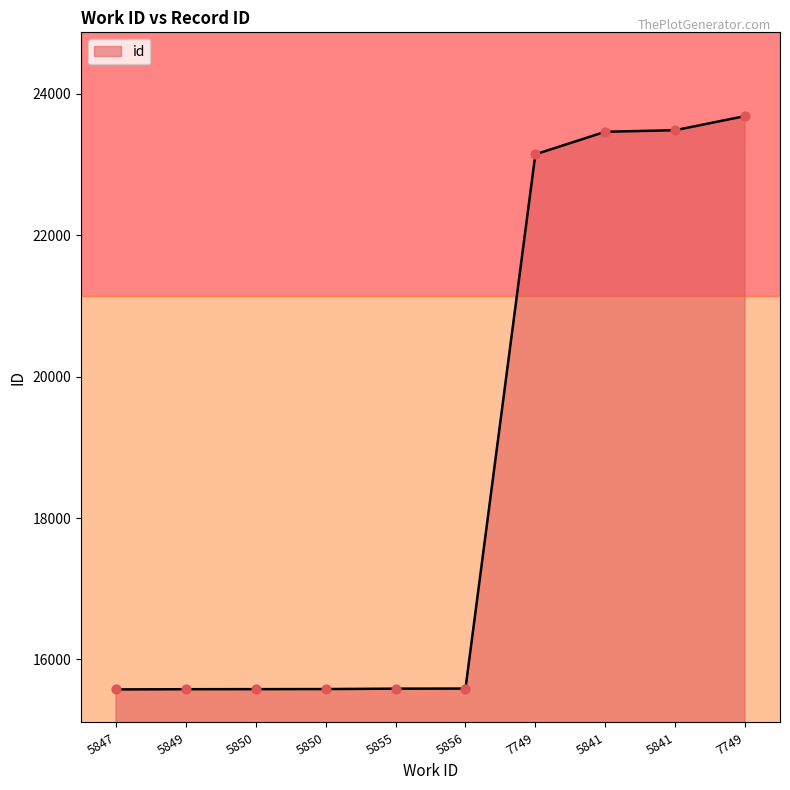

Which has a higher value, 5850 or 5850?

5850